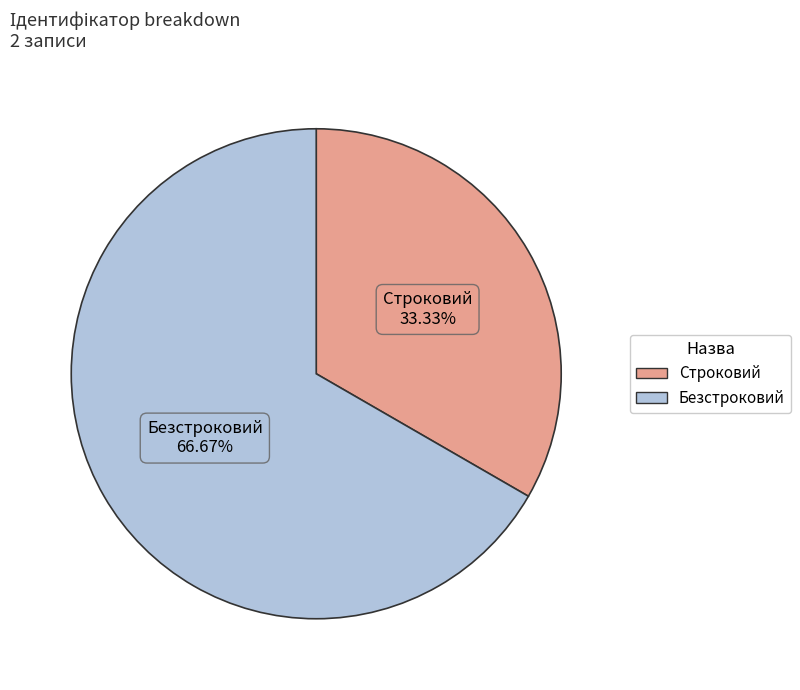

Count the number of slices in the pie.

2